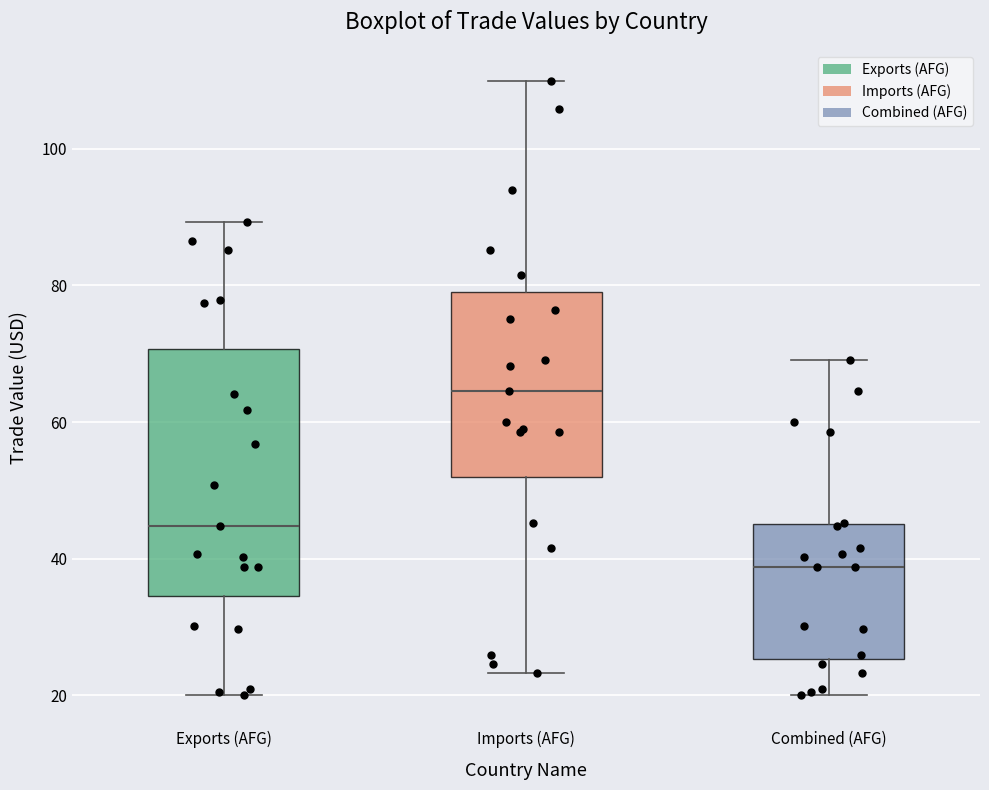

Which box has the lowest median line?

Combined (AFG)